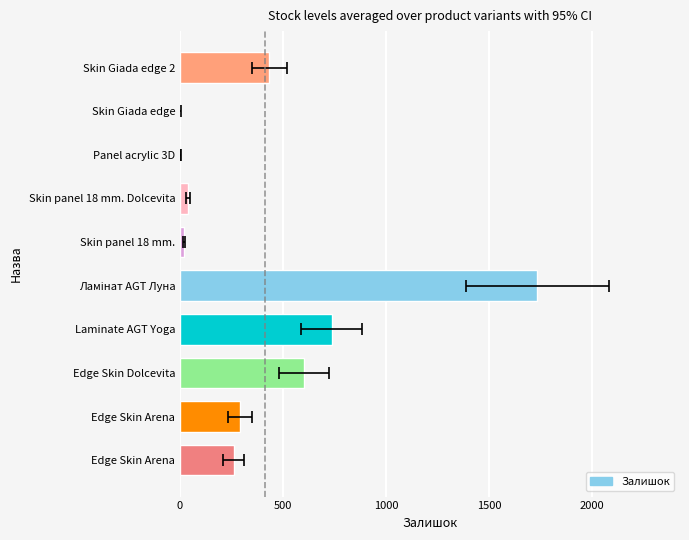

What is the difference between the maximum and minimum values?

1734